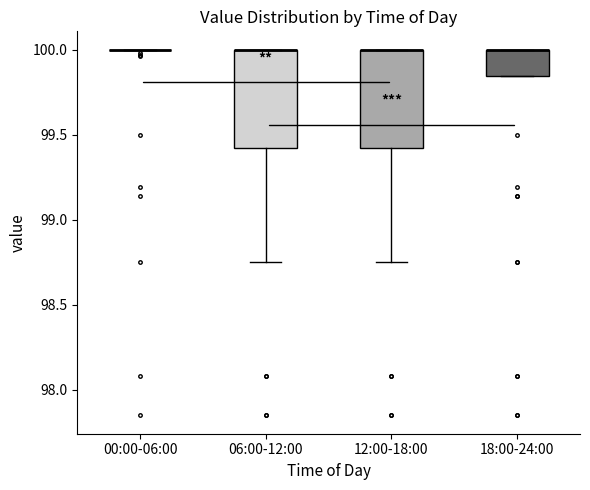

Where is the lower edge of the box for 06:00-12:00 on the y-axis? The values are not printed on the chart, so give them approximately, as read against the axis.

99.40